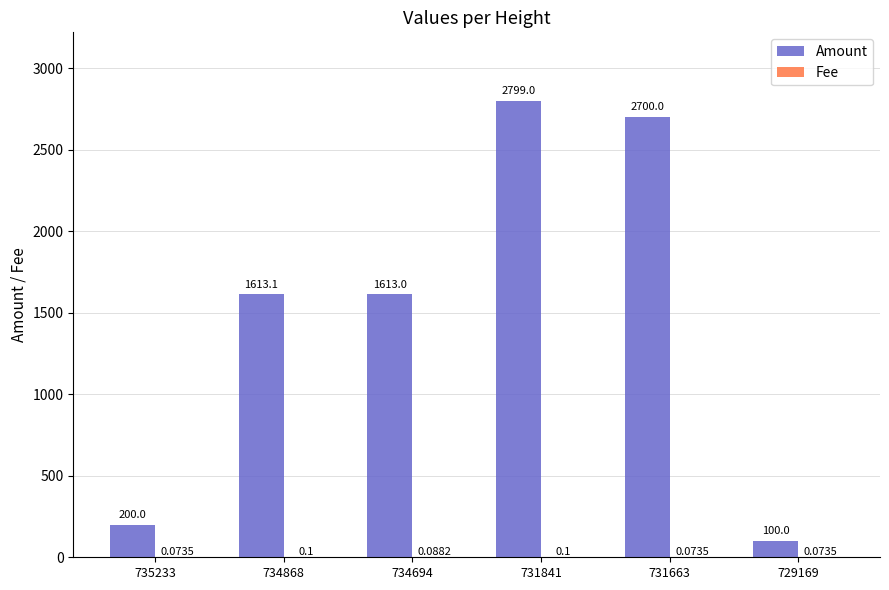

How many groups of bars are there?

6